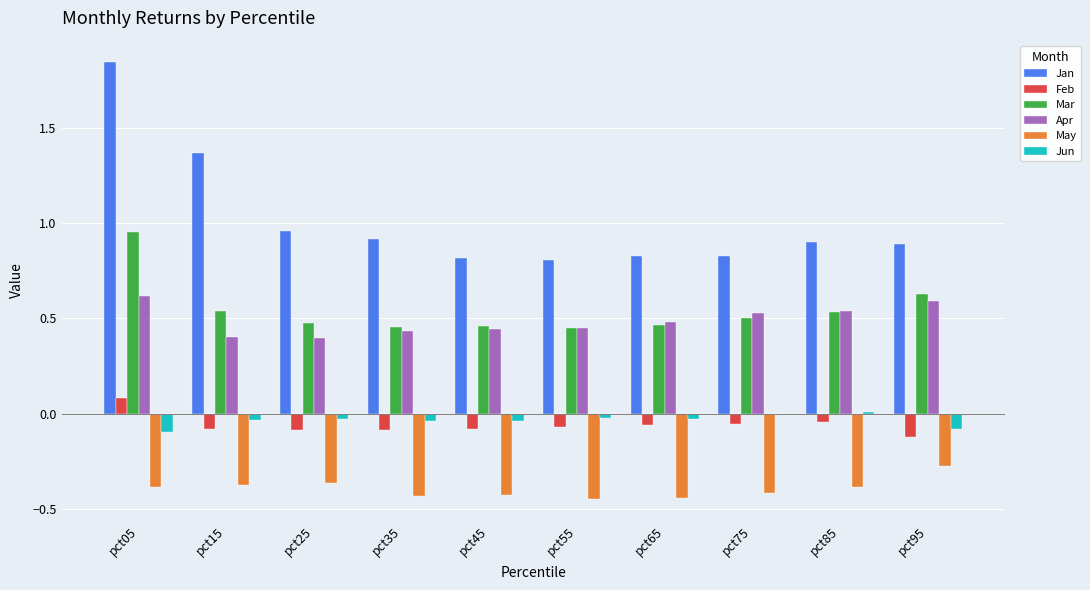

The May series shows -0.7 at pct75. True or false?

False